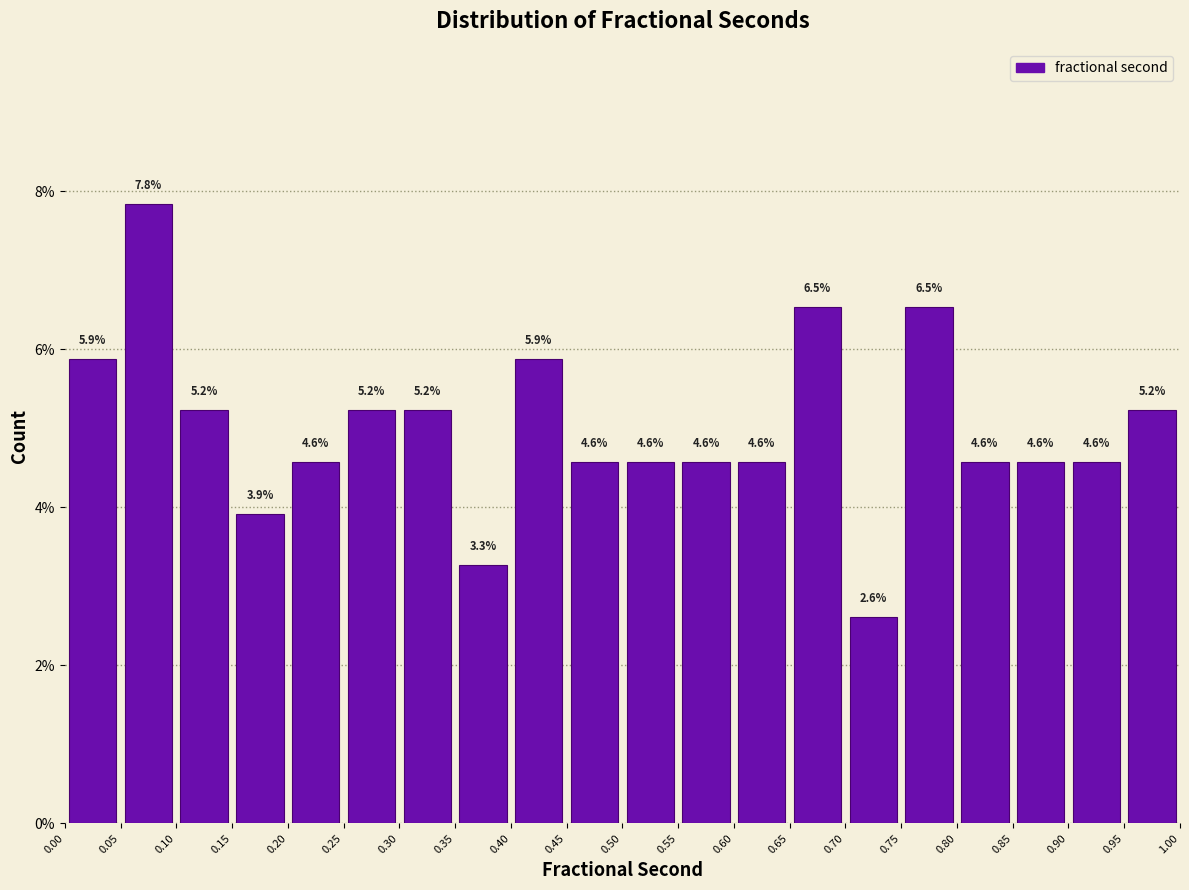

Which range on the x-axis has the tallest bar?

0.05 to 0.10